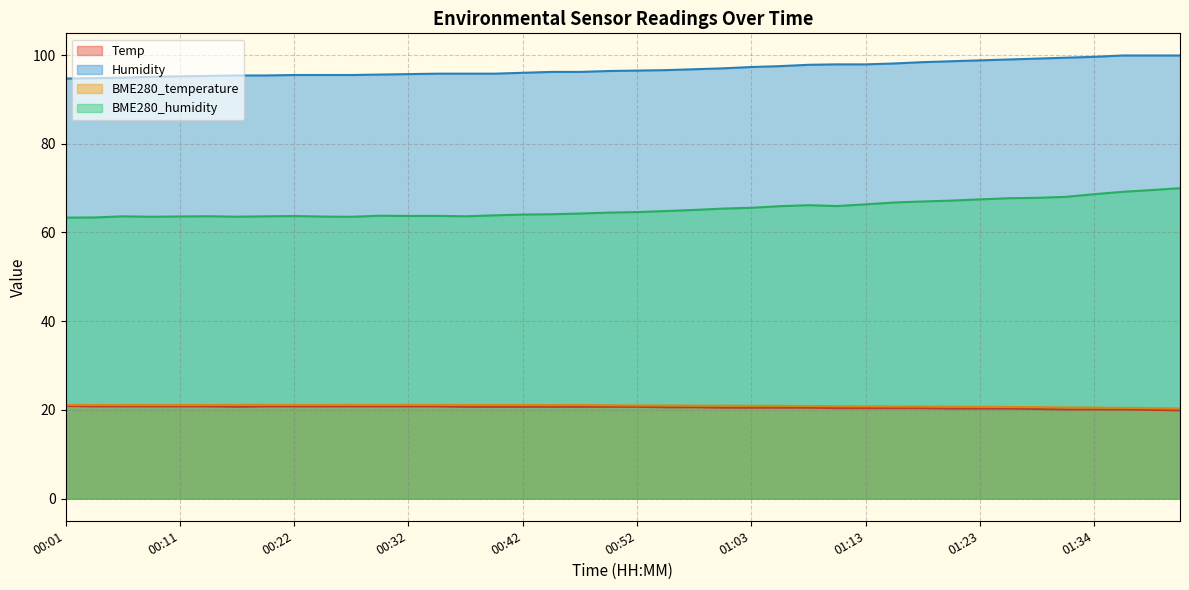

Which category has the lowest value in the Humidity series?

00:01